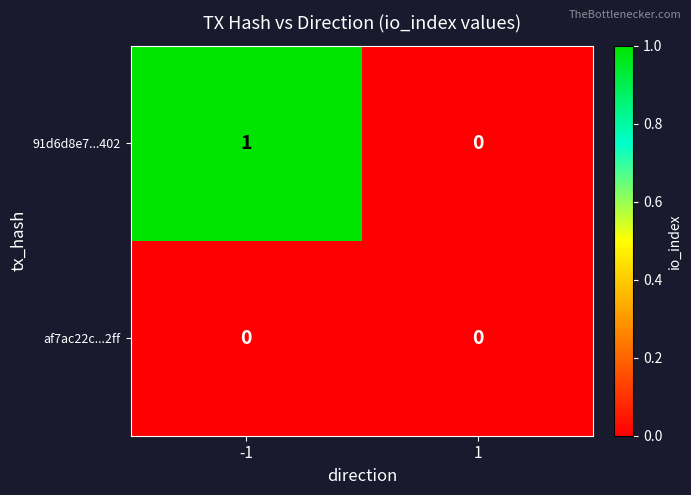

Which series has the largest range (max minus min)?

91d6d8e7...402